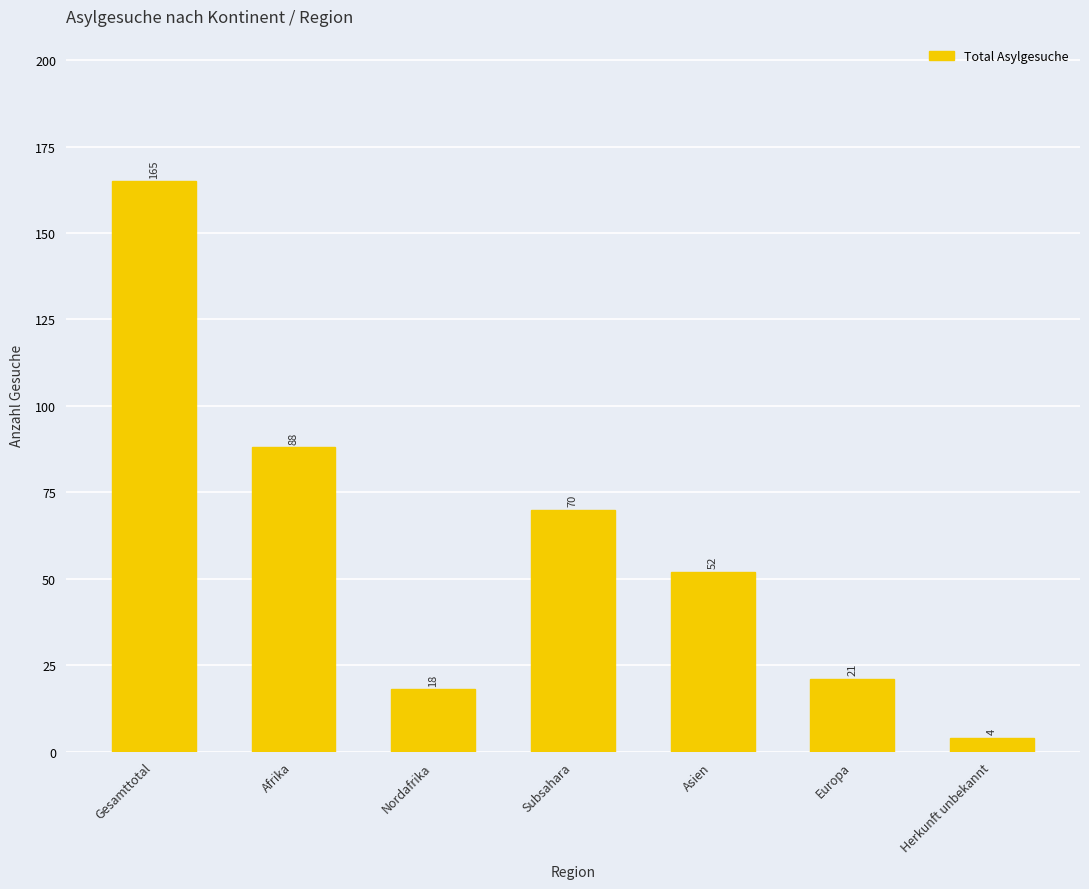

Rank the categories by value from highest to lowest.

Gesamttotal, Afrika, Subsahara, Asien, Europa, Nordafrika, Herkunft unbekannt